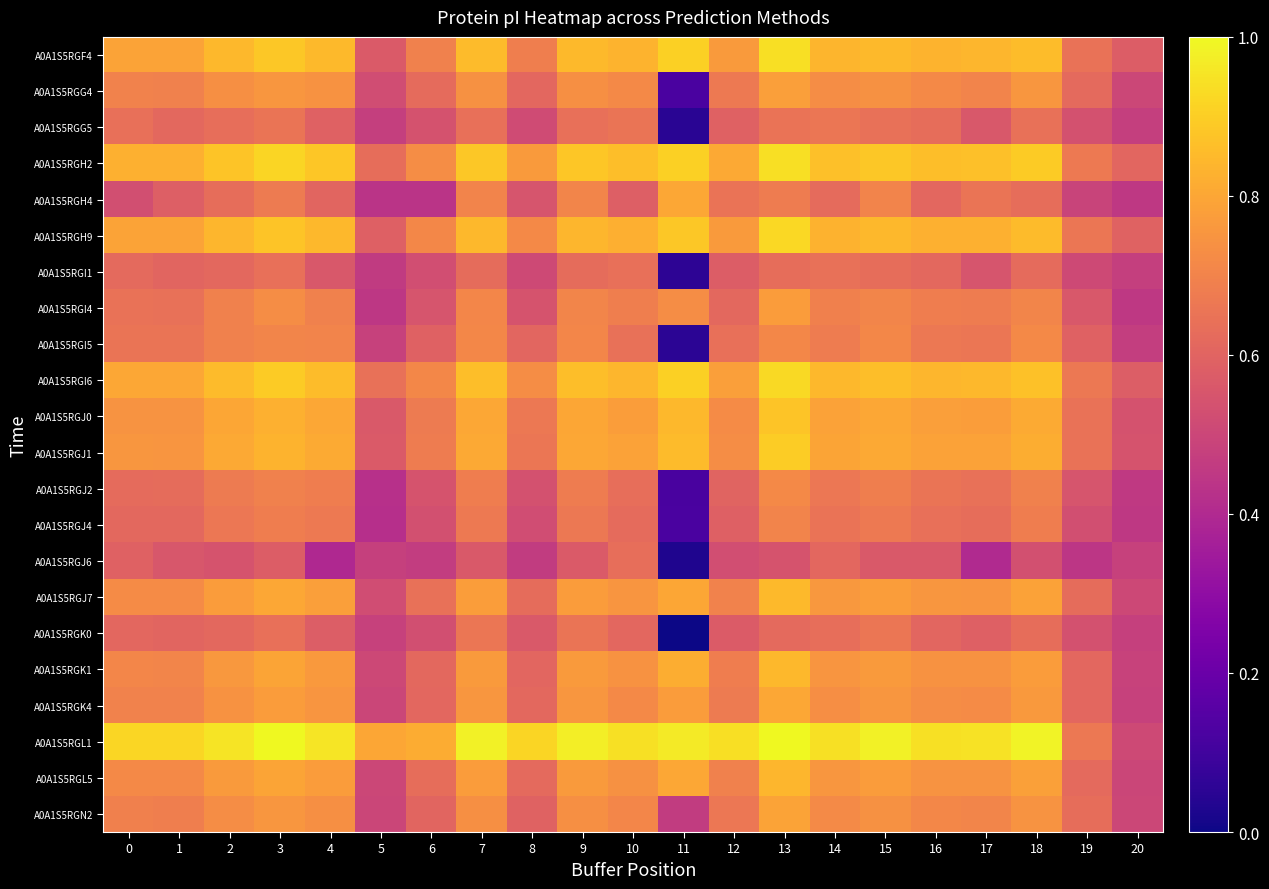

Reading left to right, what are all the values shown in this chart?

A0A1S5RGF4: 0=0.8	1=0.8	2=0.8	3=0.9	4=0.8	5=0.6	6=0.7	7=0.9	8=0.7	9=0.9	10=0.8	11=0.9	12=0.8	13=0.9	14=0.8	15=0.9	16=0.8	17=0.8	18=0.9	19=0.6	20=0.6
A0A1S5RGG4: 0=0.7	1=0.7	2=0.7	3=0.8	4=0.7	5=0.5	6=0.6	7=0.7	8=0.6	9=0.7	10=0.7	11=0.1	12=0.7	13=0.8	14=0.7	15=0.7	16=0.7	17=0.7	18=0.8	19=0.6	20=0.5
A0A1S5RGG5: 0=0.6	1=0.6	2=0.6	3=0.7	4=0.6	5=0.5	6=0.5	7=0.6	8=0.5	9=0.6	10=0.7	11=0.0	12=0.6	13=0.7	14=0.7	15=0.6	16=0.6	17=0.6	18=0.6	19=0.5	20=0.5
A0A1S5RGH2: 0=0.8	1=0.8	2=0.9	3=0.9	4=0.9	5=0.6	6=0.7	7=0.9	8=0.8	9=0.9	10=0.9	11=0.9	12=0.8	13=0.9	14=0.9	15=0.9	16=0.9	17=0.9	18=0.9	19=0.7	20=0.6
A0A1S5RGH4: 0=0.5	1=0.6	2=0.6	3=0.7	4=0.6	5=0.4	6=0.4	7=0.7	8=0.5	9=0.7	10=0.6	11=0.8	12=0.7	13=0.7	14=0.6	15=0.7	16=0.6	17=0.7	18=0.6	19=0.5	20=0.4
A0A1S5RGH9: 0=0.8	1=0.8	2=0.8	3=0.9	4=0.8	5=0.6	6=0.7	7=0.8	8=0.7	9=0.8	10=0.8	11=0.9	12=0.8	13=0.9	14=0.8	15=0.8	16=0.8	17=0.8	18=0.9	19=0.7	20=0.6
A0A1S5RGI1: 0=0.6	1=0.6	2=0.6	3=0.6	4=0.6	5=0.5	6=0.5	7=0.6	8=0.5	9=0.6	10=0.6	11=0.1	12=0.6	13=0.6	14=0.6	15=0.6	16=0.6	17=0.6	18=0.6	19=0.5	20=0.5
A0A1S5RGI4: 0=0.6	1=0.6	2=0.7	3=0.7	4=0.7	5=0.4	6=0.5	7=0.7	8=0.5	9=0.7	10=0.7	11=0.7	12=0.6	13=0.8	14=0.7	15=0.7	16=0.7	17=0.7	18=0.7	19=0.6	20=0.5
A0A1S5RGI5: 0=0.7	1=0.7	2=0.7	3=0.7	4=0.7	5=0.5	6=0.6	7=0.7	8=0.6	9=0.7	10=0.6	11=0.1	12=0.6	13=0.7	14=0.7	15=0.7	16=0.7	17=0.7	18=0.7	19=0.6	20=0.5
A0A1S5RGI6: 0=0.8	1=0.8	2=0.9	3=0.9	4=0.9	5=0.6	6=0.7	7=0.9	8=0.7	9=0.9	10=0.8	11=0.9	12=0.8	13=0.9	14=0.8	15=0.9	16=0.8	17=0.8	18=0.9	19=0.7	20=0.6
A0A1S5RGJ0: 0=0.7	1=0.7	2=0.8	3=0.8	4=0.8	5=0.6	6=0.7	7=0.8	8=0.7	9=0.8	10=0.8	11=0.8	12=0.7	13=0.9	14=0.8	15=0.8	16=0.8	17=0.8	18=0.8	19=0.6	20=0.5
A0A1S5RGJ1: 0=0.8	1=0.8	2=0.8	3=0.8	4=0.8	5=0.6	6=0.7	7=0.8	8=0.7	9=0.8	10=0.8	11=0.9	12=0.7	13=0.9	14=0.8	15=0.8	16=0.8	17=0.8	18=0.8	19=0.6	20=0.5
A0A1S5RGJ2: 0=0.6	1=0.6	2=0.7	3=0.7	4=0.7	5=0.4	6=0.5	7=0.7	8=0.5	9=0.7	10=0.6	11=0.1	12=0.6	13=0.7	14=0.7	15=0.7	16=0.7	17=0.6	18=0.7	19=0.5	20=0.5
A0A1S5RGJ4: 0=0.6	1=0.6	2=0.7	3=0.7	4=0.7	5=0.4	6=0.5	7=0.7	8=0.5	9=0.7	10=0.6	11=0.1	12=0.6	13=0.7	14=0.6	15=0.7	16=0.6	17=0.6	18=0.7	19=0.5	20=0.5
A0A1S5RGJ6: 0=0.6	1=0.6	2=0.5	3=0.6	4=0.4	5=0.5	6=0.5	7=0.6	8=0.5	9=0.6	10=0.6	11=0.0	12=0.5	13=0.5	14=0.6	15=0.6	16=0.6	17=0.4	18=0.5	19=0.4	20=0.5
A0A1S5RGJ7: 0=0.7	1=0.7	2=0.8	3=0.8	4=0.8	5=0.5	6=0.6	7=0.8	8=0.6	9=0.8	10=0.8	11=0.8	12=0.7	13=0.8	14=0.8	15=0.8	16=0.8	17=0.8	18=0.8	19=0.6	20=0.5
A0A1S5RGK0: 0=0.6	1=0.6	2=0.6	3=0.6	4=0.6	5=0.5	6=0.5	7=0.7	8=0.6	9=0.7	10=0.6	11=0.0	12=0.6	13=0.6	14=0.6	15=0.7	16=0.6	17=0.6	18=0.6	19=0.5	20=0.5
A0A1S5RGK1: 0=0.7	1=0.7	2=0.8	3=0.8	4=0.8	5=0.5	6=0.6	7=0.8	8=0.6	9=0.8	10=0.7	11=0.8	12=0.7	13=0.8	14=0.8	15=0.8	16=0.7	17=0.7	18=0.8	19=0.6	20=0.5
A0A1S5RGK4: 0=0.7	1=0.7	2=0.7	3=0.8	4=0.8	5=0.5	6=0.6	7=0.8	8=0.6	9=0.8	10=0.7	11=0.8	12=0.7	13=0.8	14=0.7	15=0.8	16=0.7	17=0.7	18=0.8	19=0.6	20=0.5
A0A1S5RGL1: 0=0.9	1=0.9	2=0.9	3=1.0	4=1.0	5=0.8	6=0.8	7=1.0	8=0.9	9=1.0	10=0.9	11=1.0	12=0.9	13=1.0	14=0.9	15=1.0	16=0.9	17=0.9	18=1.0	19=0.7	20=0.5
A0A1S5RGL5: 0=0.7	1=0.7	2=0.8	3=0.8	4=0.8	5=0.5	6=0.6	7=0.8	8=0.6	9=0.8	10=0.7	11=0.8	12=0.7	13=0.8	14=0.8	15=0.8	16=0.7	17=0.7	18=0.8	19=0.6	20=0.5
A0A1S5RGN2: 0=0.7	1=0.7	2=0.7	3=0.8	4=0.7	5=0.5	6=0.6	7=0.7	8=0.6	9=0.7	10=0.7	11=0.5	12=0.7	13=0.8	14=0.7	15=0.7	16=0.7	17=0.7	18=0.7	19=0.6	20=0.5